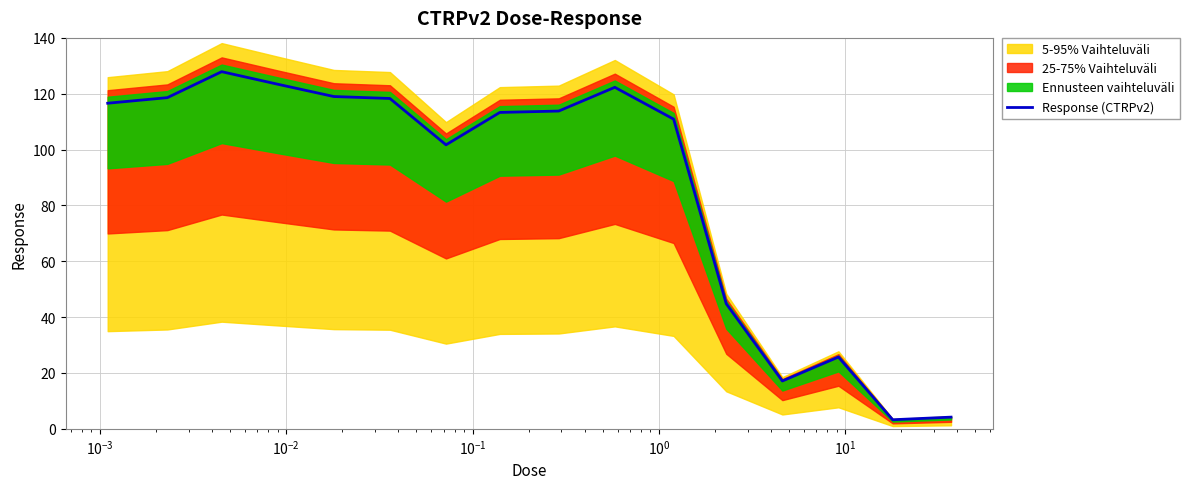

What is the highest value of the Response (CTRPv2) series?

127.9